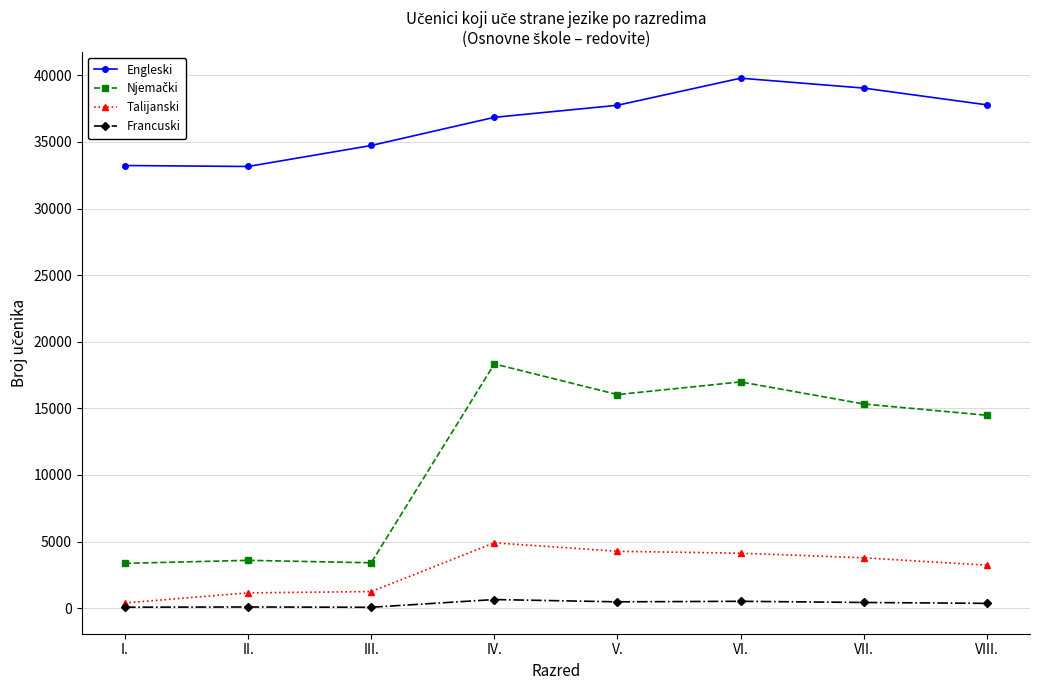

What is the maximum value for Talijanski?

4902